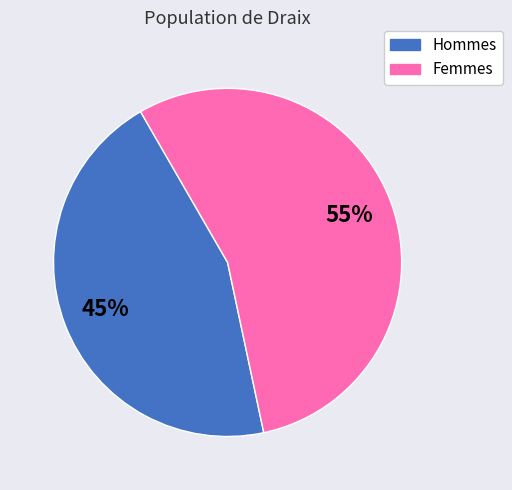

To the nearest percent, what is the difference between the largest and smallest slice percentages?

10%